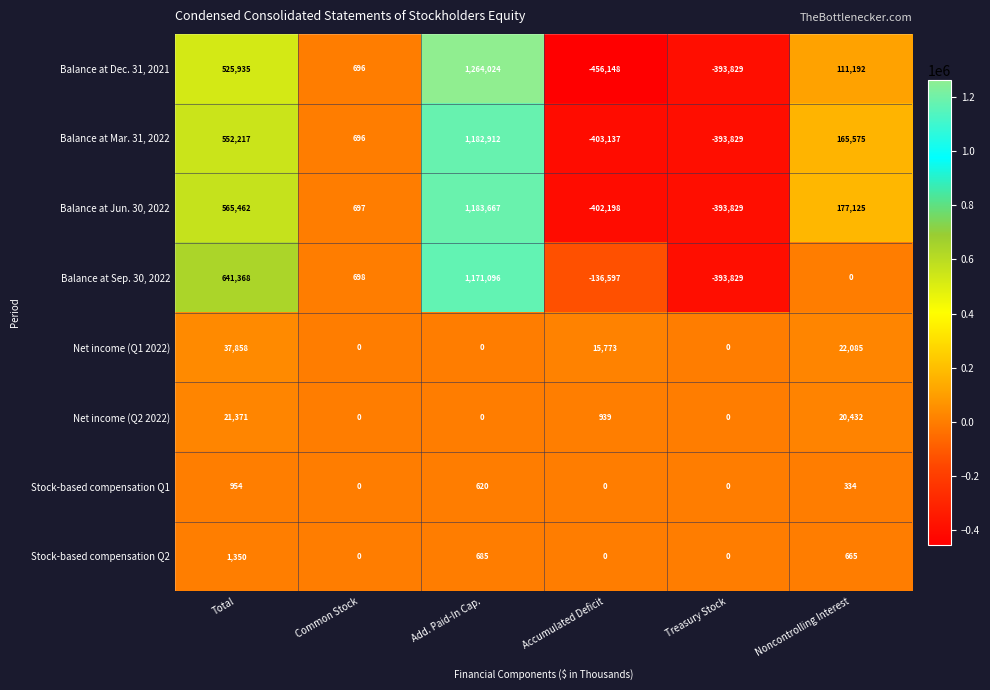

What is the sum of the Balance at Mar. 31, 2022 values at Common Stock and Noncontrolling Interest?

166271